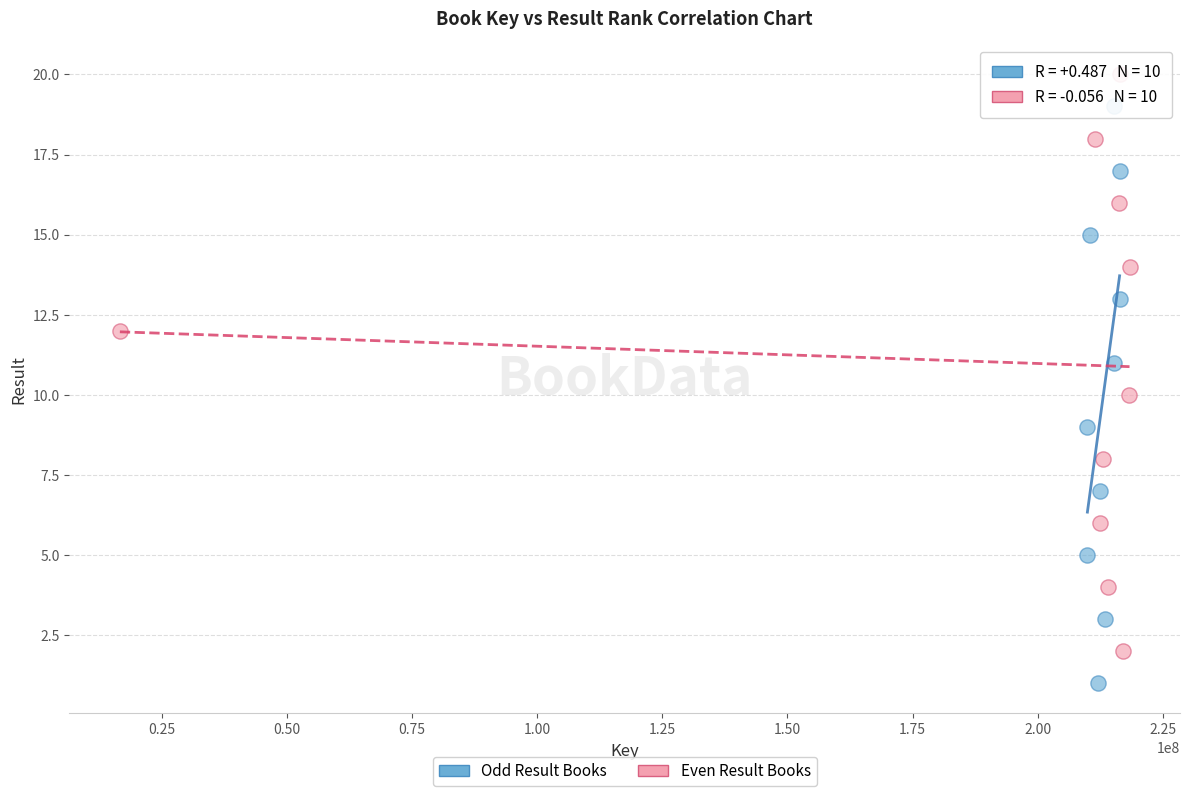

Which series reaches the minimum Y coordinate?

Odd Result Books